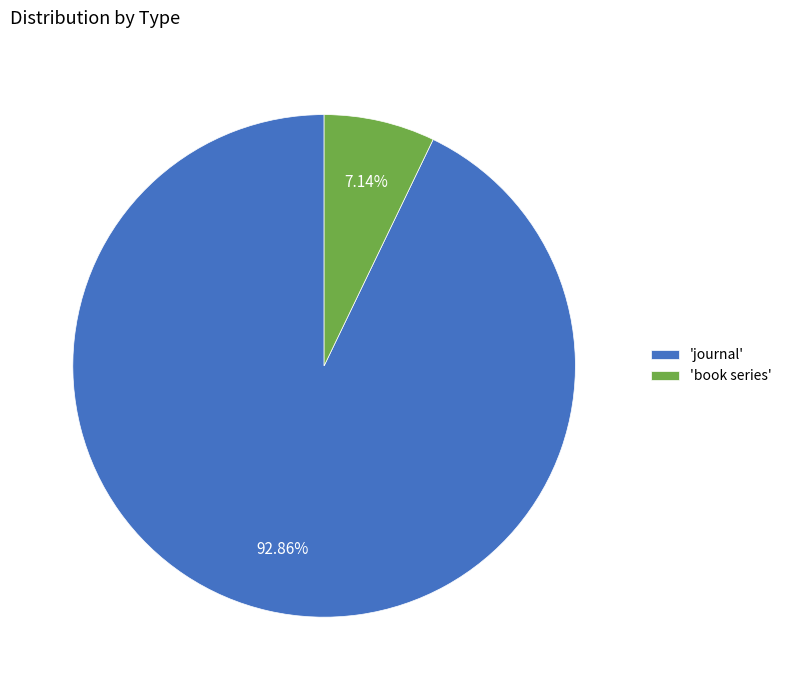

Which category has the smallest portion of the pie?

'book series'